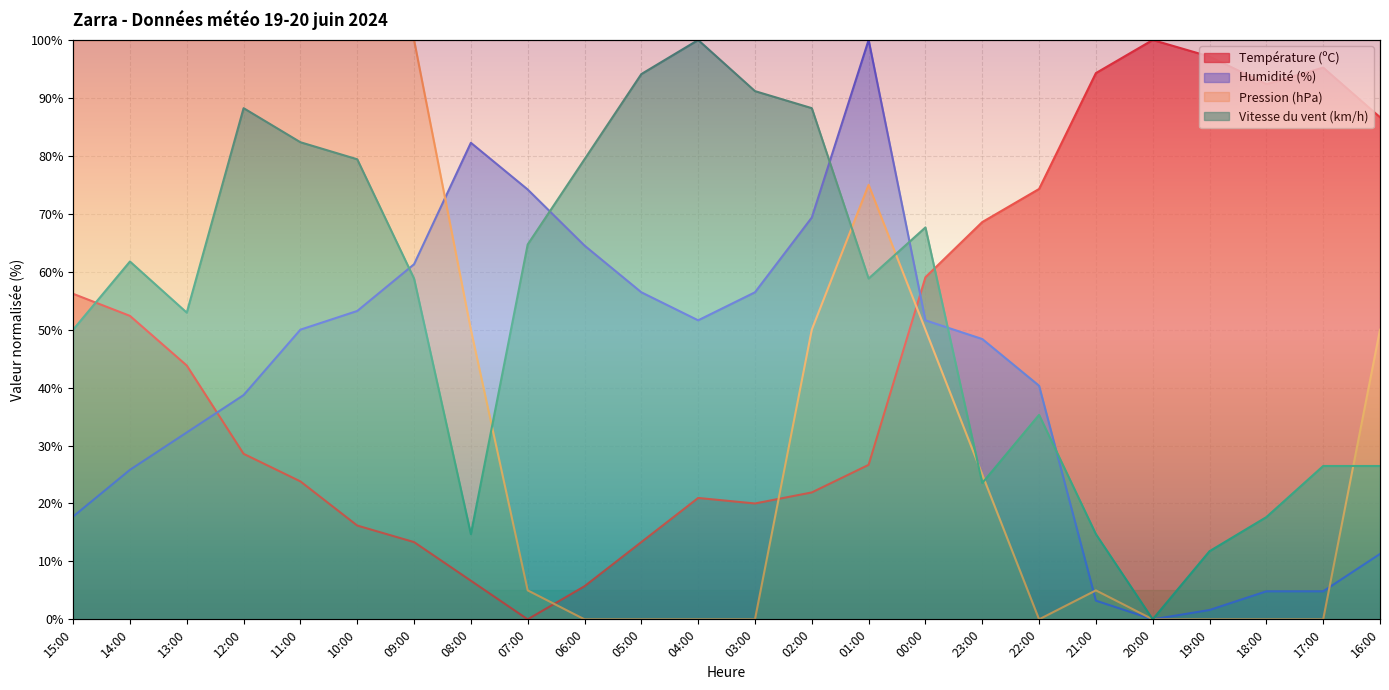

Between 03:00 and 19:00, which series saw the biggest shift?

Vitesse du vent (km/h)